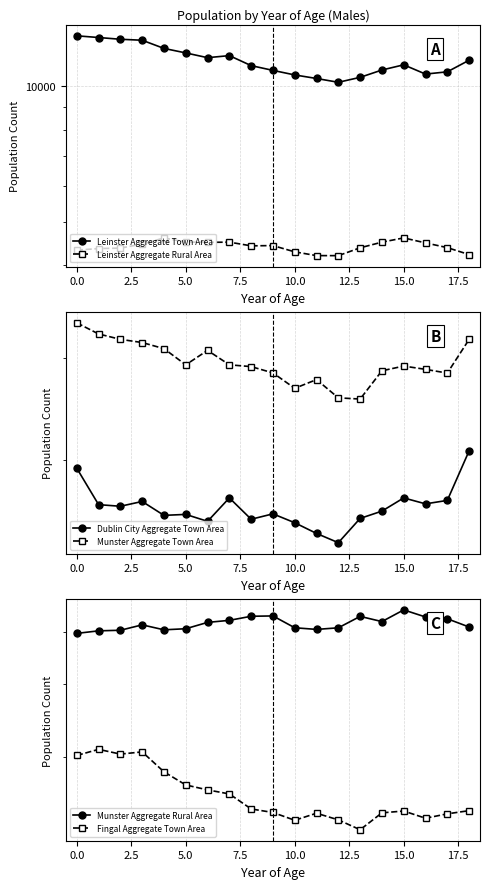

What is the sum of the Munster Aggregate Rural Area values at 0.0 and 10?

8111